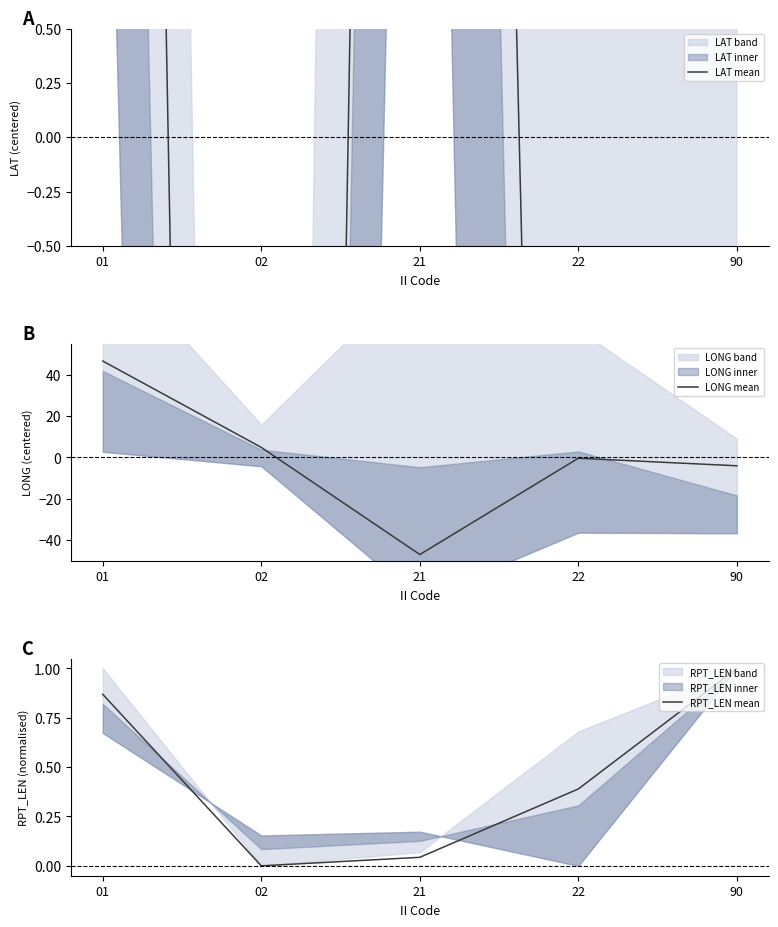

How many lines are shown in the chart?

3